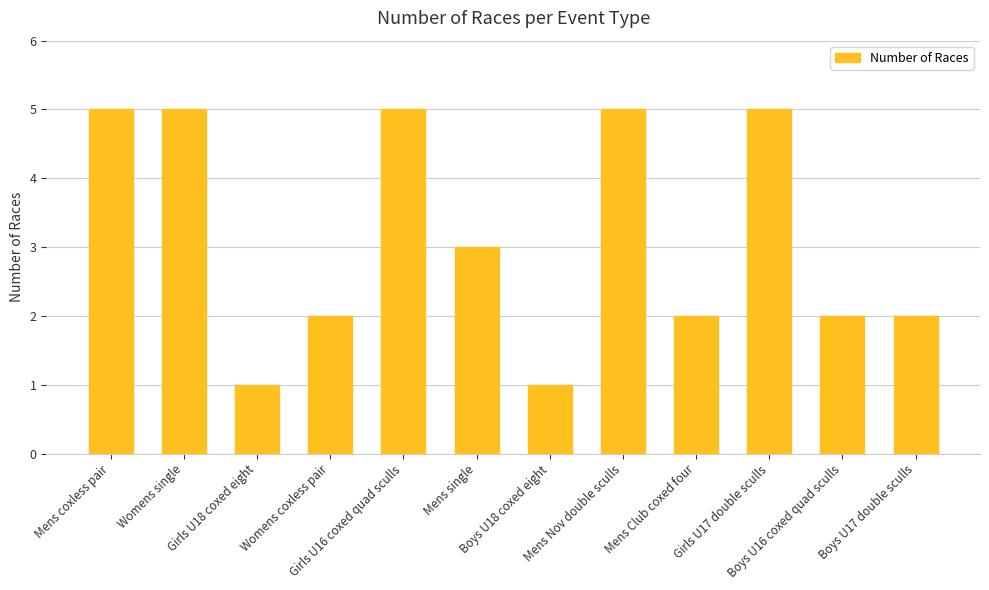

What is the maximum value shown in the chart?

5